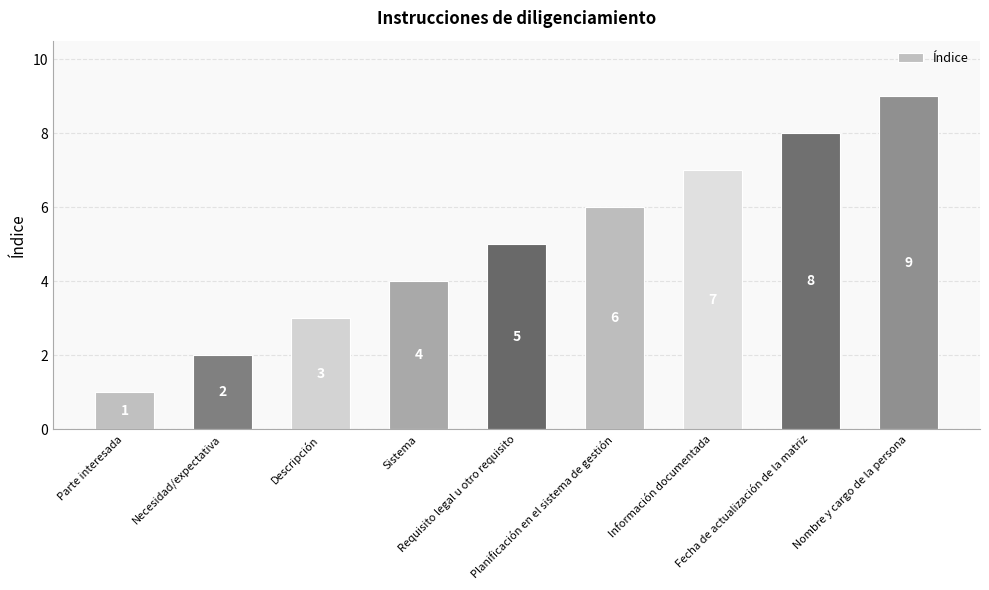

Which label corresponds to the smallest value in the chart?

Parte interesada